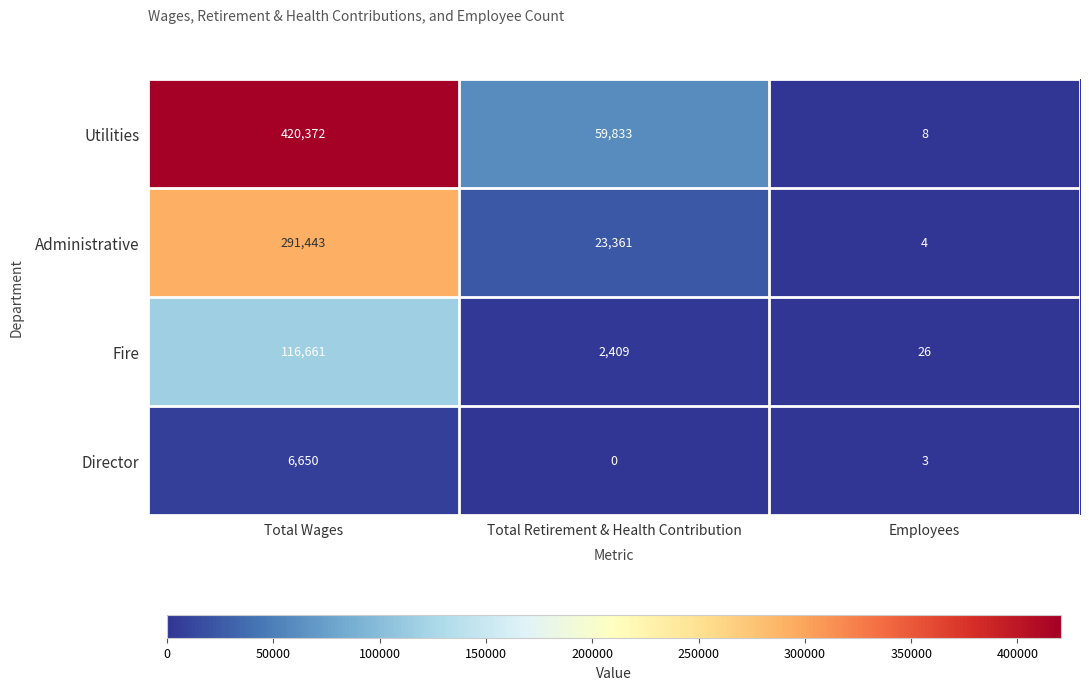

At which category is the sum across all series the highest?

Total Wages